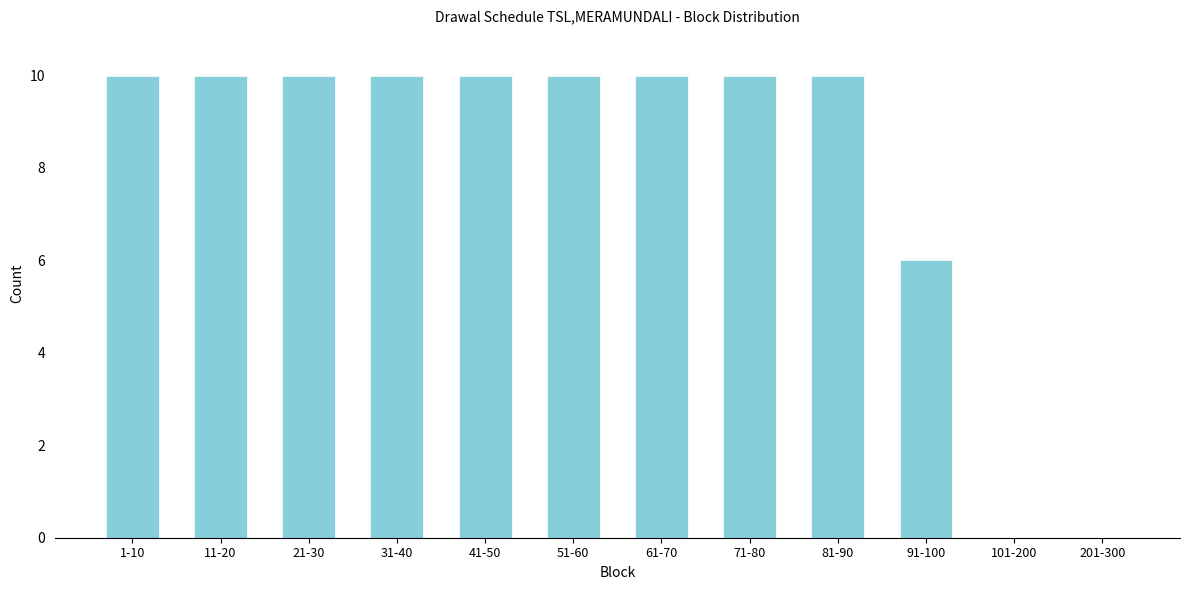

Reading left to right, transcribe all the data shown in this chart.

1-10=10	11-20=10	21-30=10	31-40=10	41-50=10	51-60=10	61-70=10	71-80=10	81-90=10	91-100=6	101-200=0	201-300=0